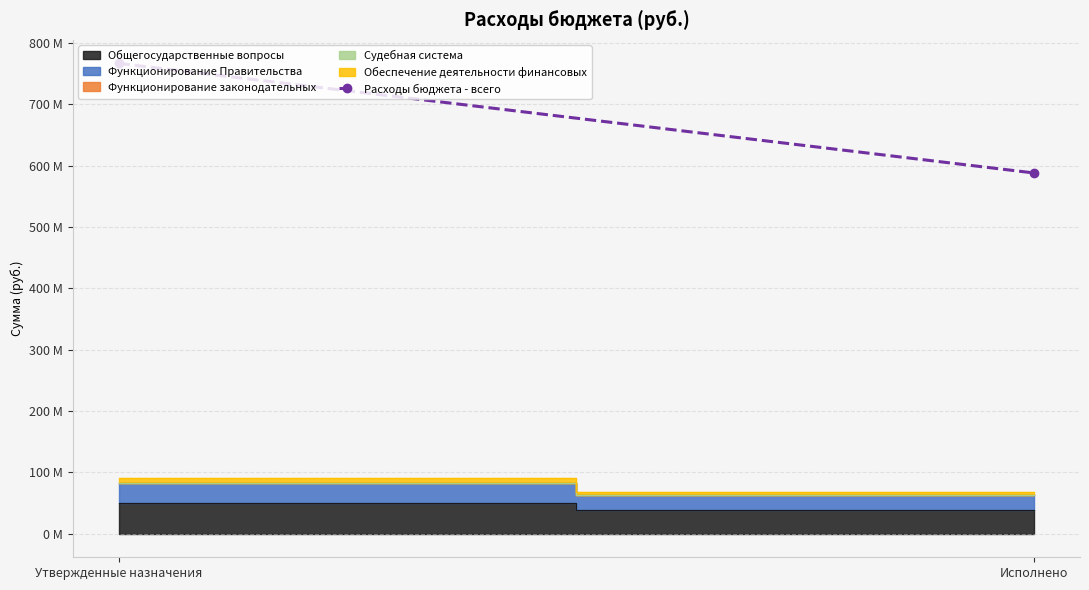

Which label corresponds to the largest value in the chart?

Утвержденные назначения